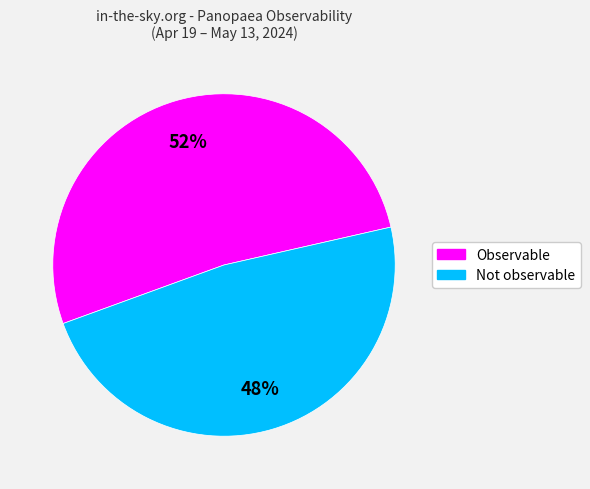

Does Observable account for over 50% of the chart?

Yes